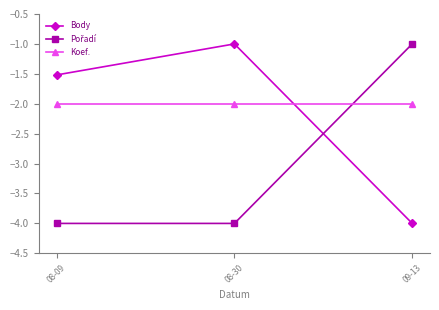

What is the value of the Body point at the 2nd from the left?

-1.0